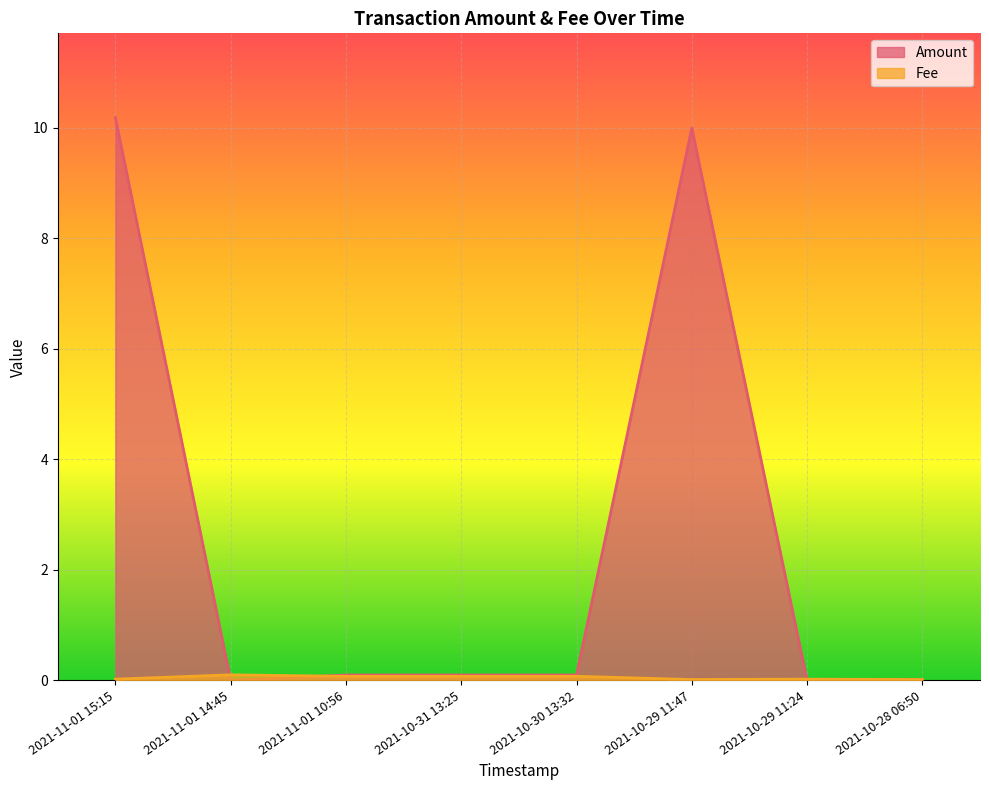

How many lines are shown in the chart?

2